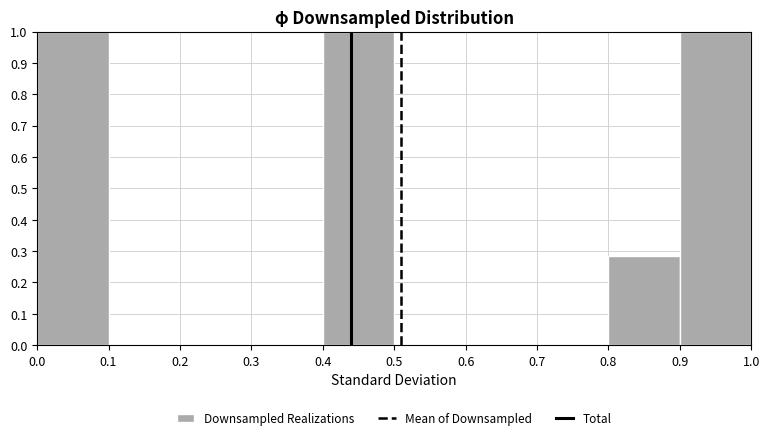

Reading left to right, transcribe this chart: for each bar, give the range it covers on the x-axis and its height. The values are not printed on the chart, so give them approximately, as read against the axis.

0.0 to 0.1: 1.00
0.1 to 0.2: 0
0.2 to 0.3: 0
0.3 to 0.4: 0
0.4 to 0.5: 1.00
0.5 to 0.6: 0
0.6 to 0.7: 0
0.7 to 0.8: 0
0.8 to 0.9: 0.29
0.9 to 1.0: 1.00